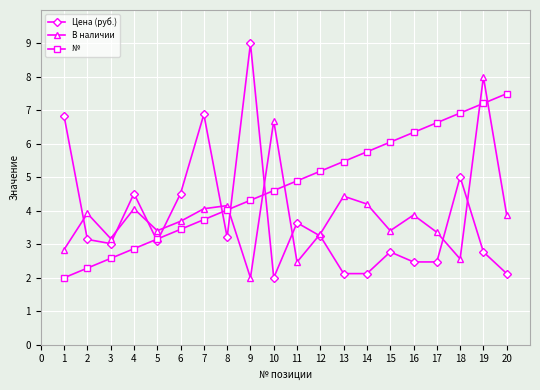

The Цена (руб.) series shows 2.1 at 13. True or false?

True